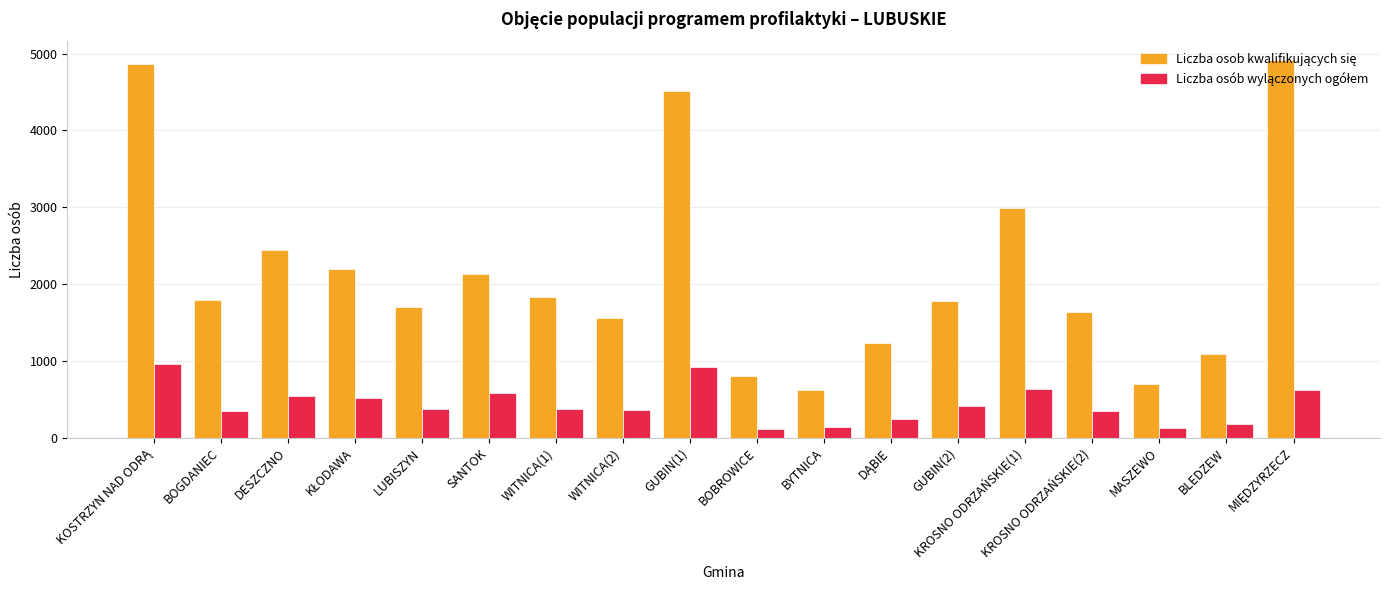

What is the label of the 14th bar from the right?

LUBISZYN